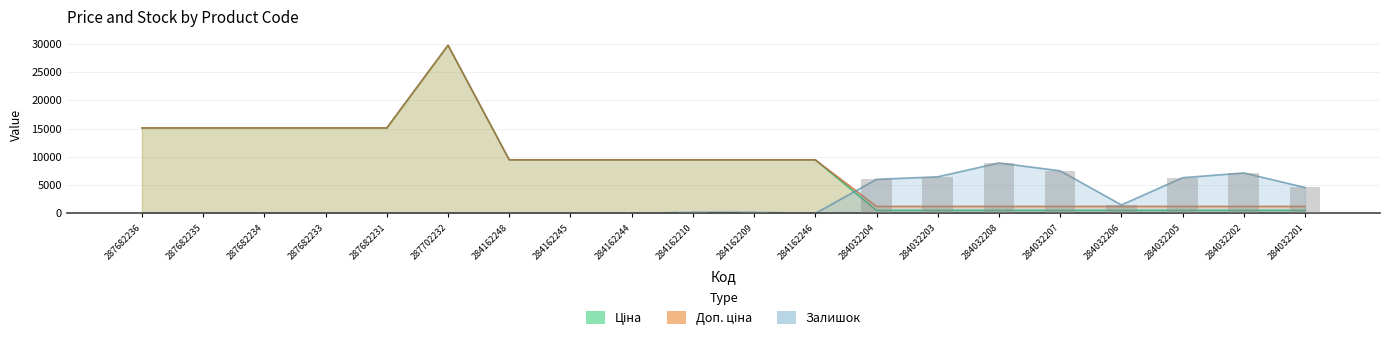

The value of Доп. ціна at 287682236 is 22723.9. True or false?

False